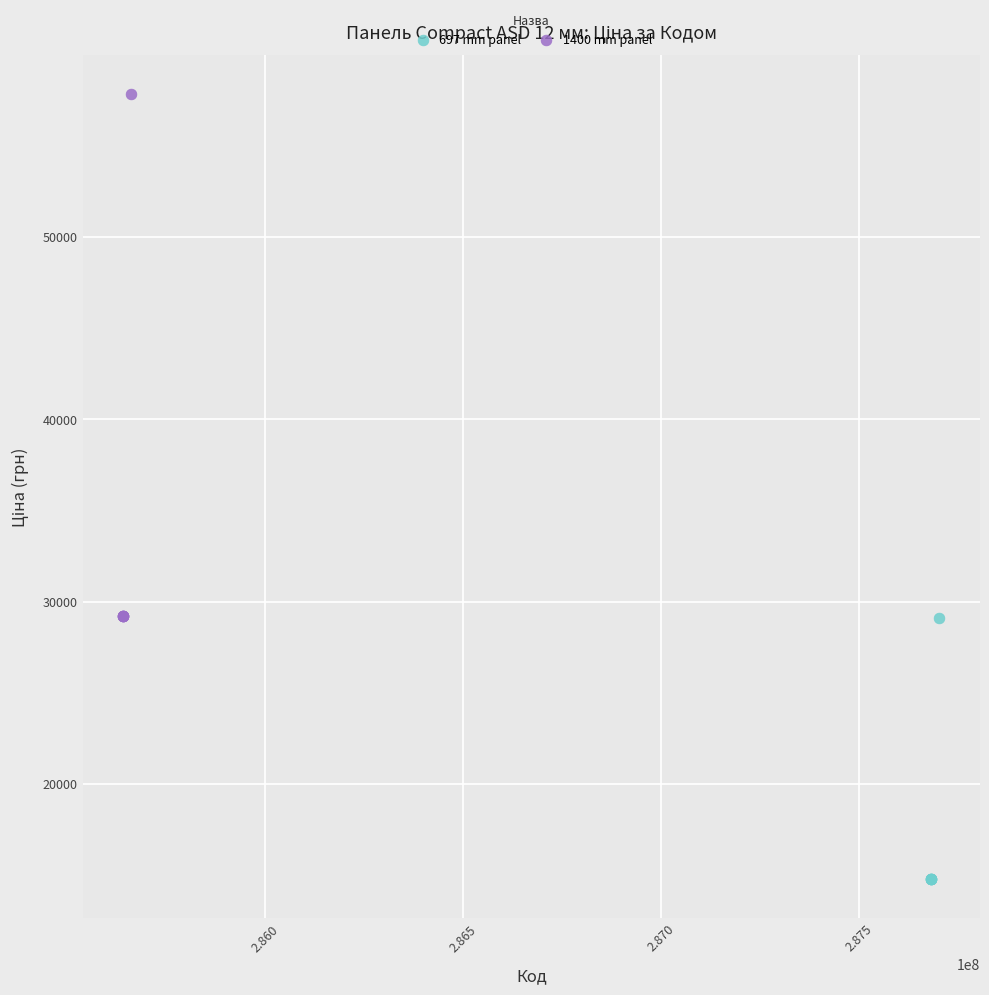

Which series contains the lowest Y value?

697 mm panel